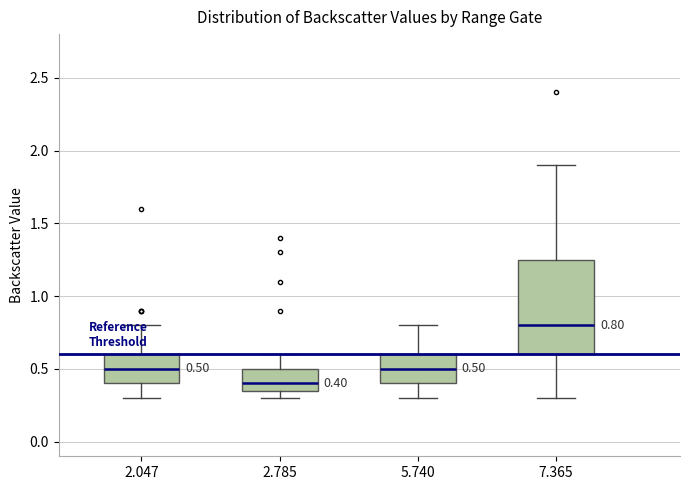

Which box is the tallest, from its lower edge to its upper edge?

7.365